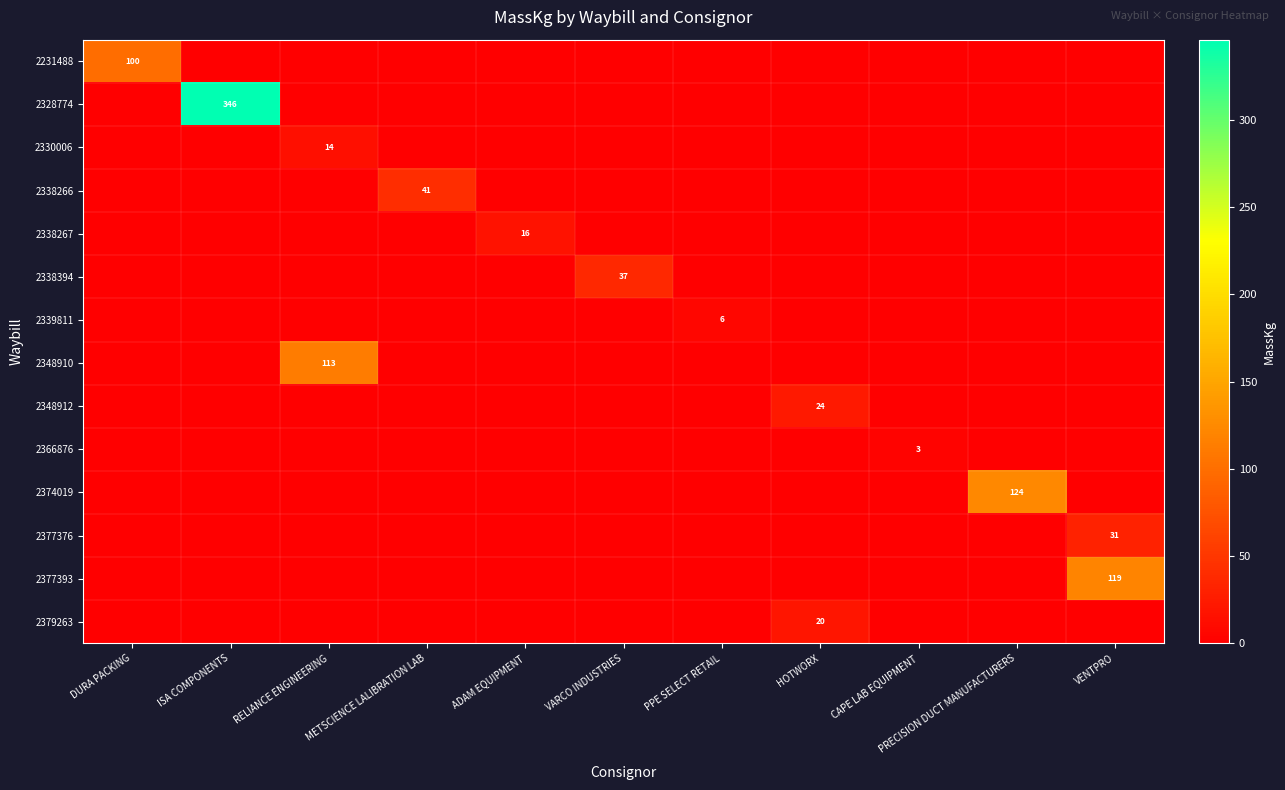

At which category is the sum across all series the highest?

ISA COMPONENTS